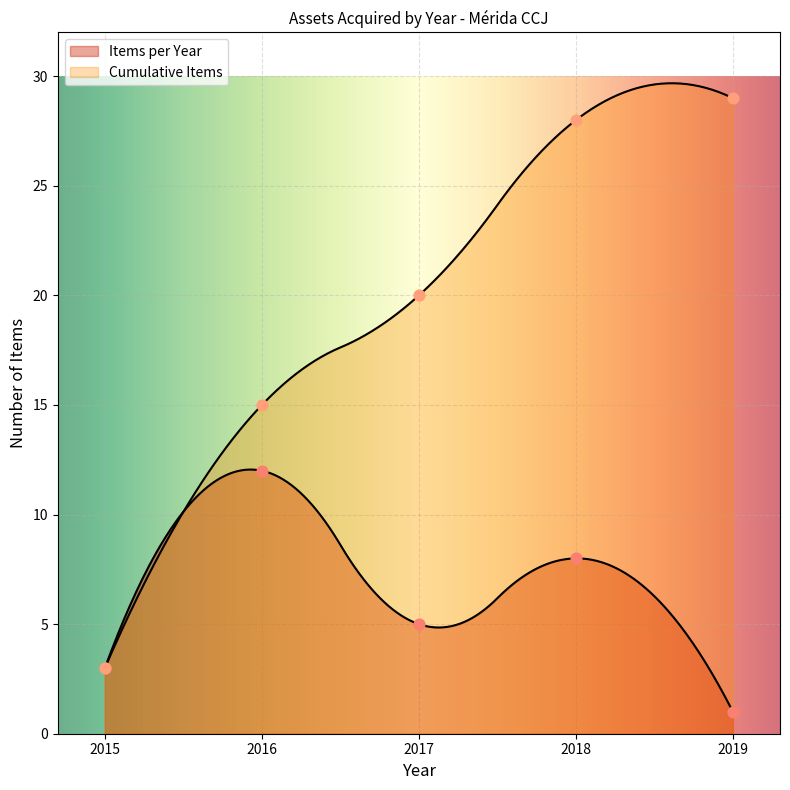

At how many categories does at least one series exceed 21?

2